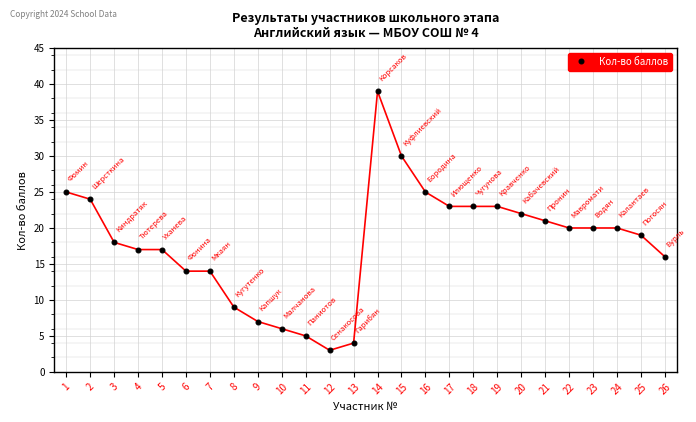

What value does the data have at 23, to the nearest 10?

20